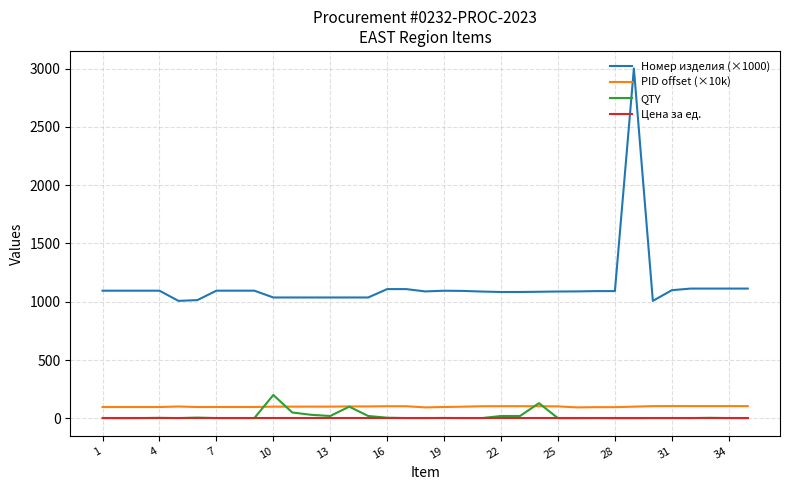

What is the highest value of the PID offset (×10k) series?

104.9